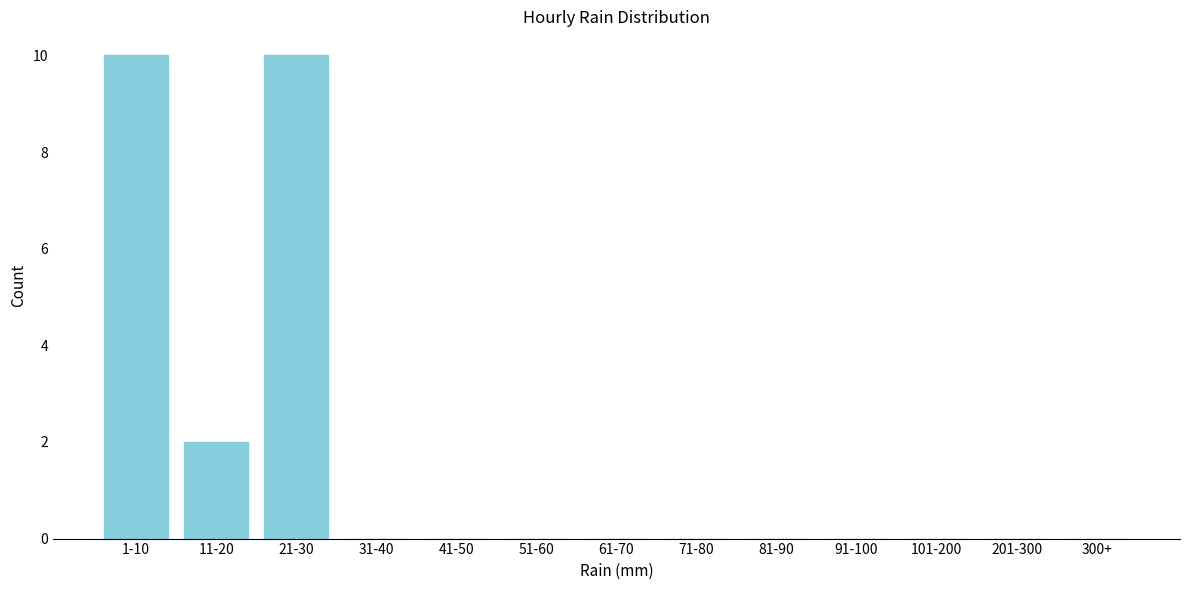

Reading left to right, what are all the values shown in this chart?

1-10=10	11-20=2	21-30=10	31-40=0	41-50=0	51-60=0	61-70=0	71-80=0	81-90=0	91-100=0	101-200=0	201-300=0	300+=0